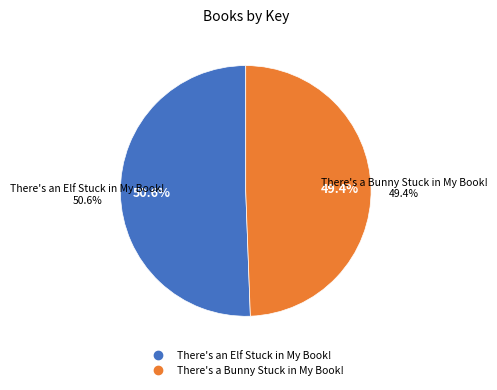

Which slice is the largest?

There's an Elf Stuck in My Book!